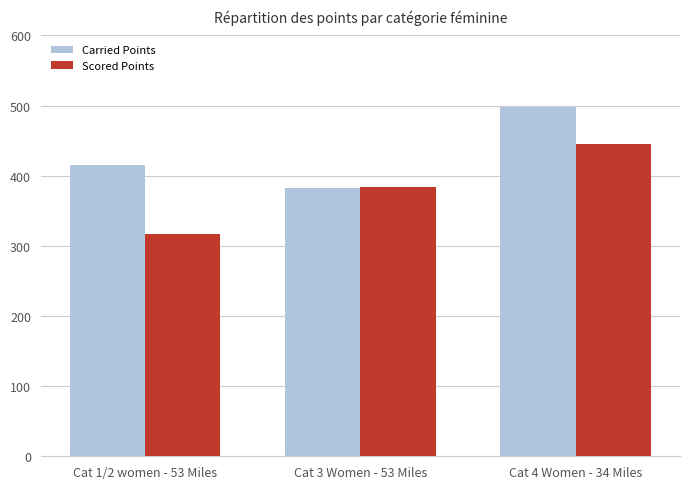

At how many categories does at least one series exceed 425?

1